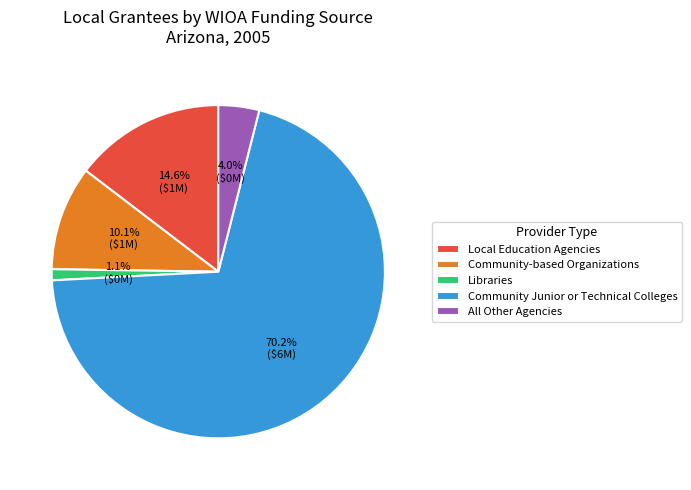

What is the largest slice in the pie chart?

Community Junior or Technical Colleges